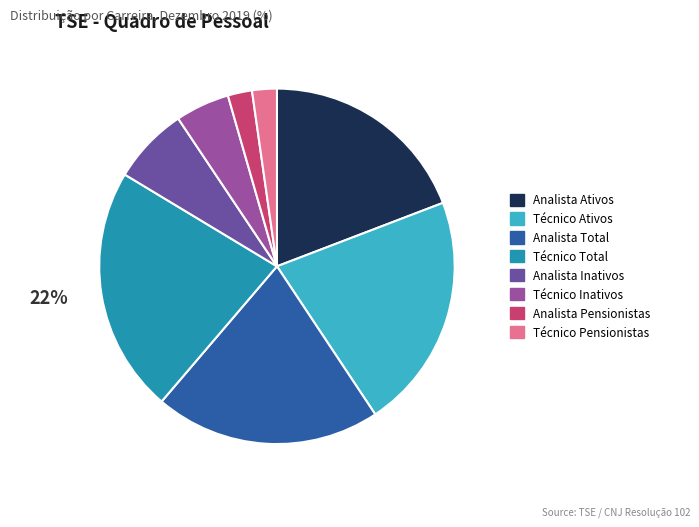

To the nearest percent, what is the difference between the largest and smallest slice percentages?

20%